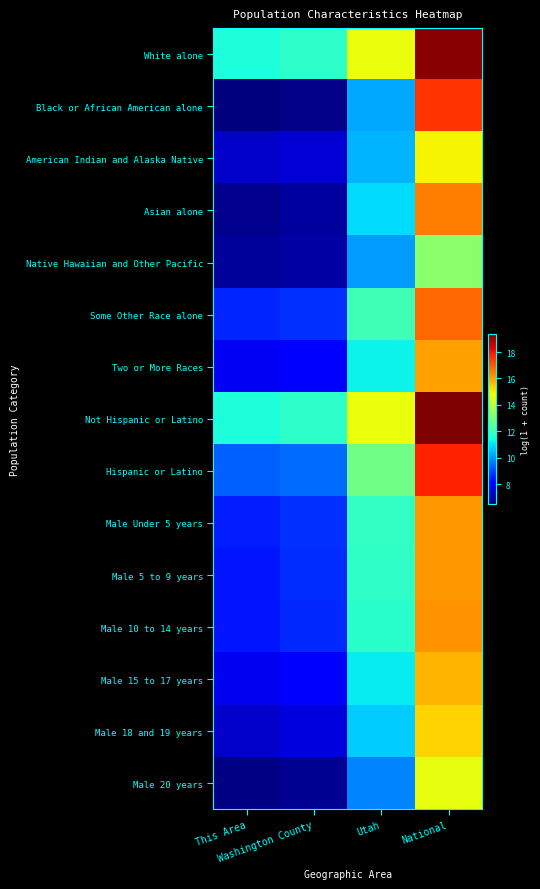

What is the difference between the highest and lowest values at This Area?

5.0